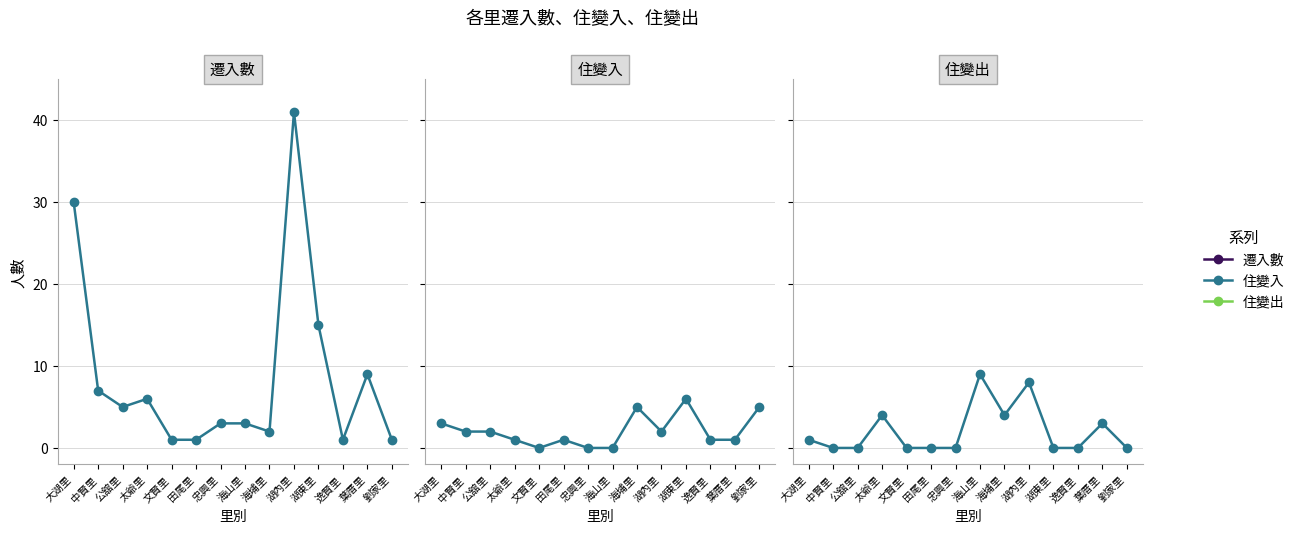

Reading left to right, what are all the values shown in this chart?

遷入數: 30	7	5	6	1	1	3	3	2	41	15	1	9	1
住變入: 3	2	2	1	0	1	0	0	5	2	6	1	1	5
住變出: 1	0	0	4	0	0	0	9	4	8	0	0	3	0